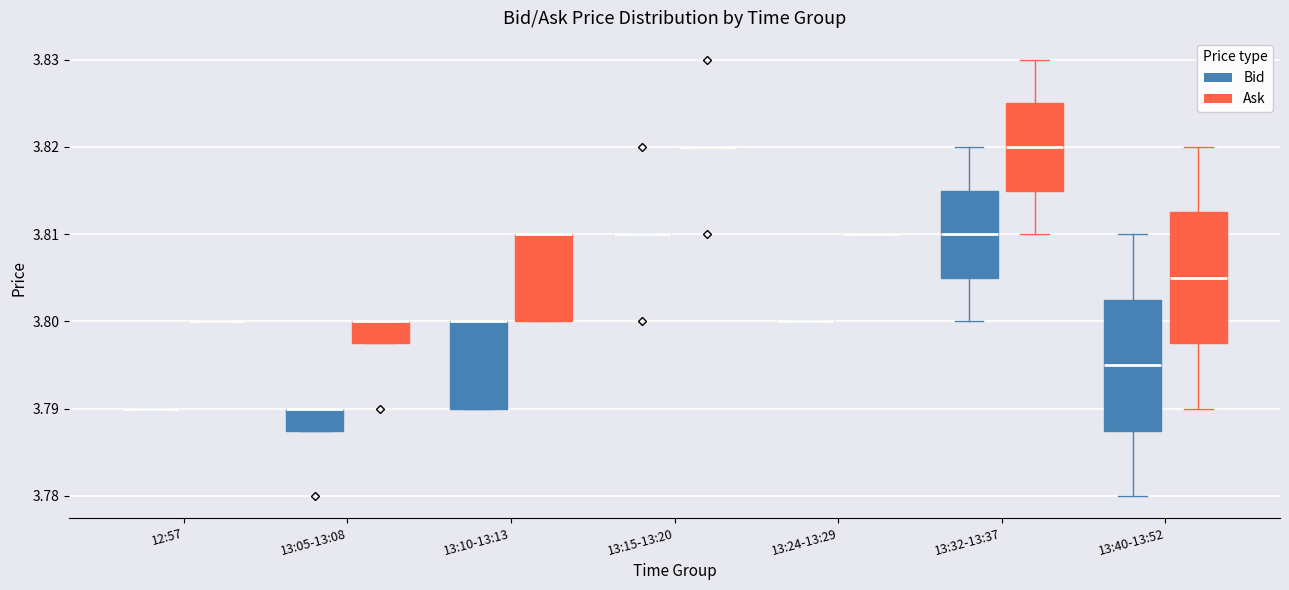

Reading left to right, transcribe this box plot: for each box, give where its median line is, the range the box spans, and where its two whiskers end, as read against the y-axis. The values are not printed on the chart, so give them approximately, as read against the axis.

12:57 (Bid): box collapsed to a line at 3.790, whiskers 3.790 to 3.790
12:57 (Ask): box collapsed to a line at 3.800, whiskers 3.800 to 3.800
13:05-13:08 (Bid): median 3.790 (drawn on the box's upper edge), box 3.788 to 3.790, whiskers 3.788 to 3.790
13:05-13:08 (Ask): median 3.800 (drawn on the box's upper edge), box 3.798 to 3.800, whiskers 3.798 to 3.800
13:10-13:13 (Bid): median 3.800 (drawn on the box's upper edge), box 3.790 to 3.800, whiskers 3.790 to 3.800
13:10-13:13 (Ask): median 3.810 (drawn on the box's upper edge), box 3.800 to 3.810, whiskers 3.800 to 3.810
13:15-13:20 (Bid): box collapsed to a line at 3.810, whiskers 3.810 to 3.810
13:15-13:20 (Ask): box collapsed to a line at 3.820, whiskers 3.820 to 3.820
13:24-13:29 (Bid): box collapsed to a line at 3.800, whiskers 3.800 to 3.800
13:24-13:29 (Ask): box collapsed to a line at 3.810, whiskers 3.810 to 3.810
13:32-13:37 (Bid): median 3.810, box 3.805 to 3.815, whiskers 3.800 to 3.820
13:32-13:37 (Ask): median 3.820, box 3.815 to 3.825, whiskers 3.810 to 3.830
13:40-13:52 (Bid): median 3.795, box 3.788 to 3.803, whiskers 3.780 to 3.810
13:40-13:52 (Ask): median 3.805, box 3.798 to 3.813, whiskers 3.790 to 3.820